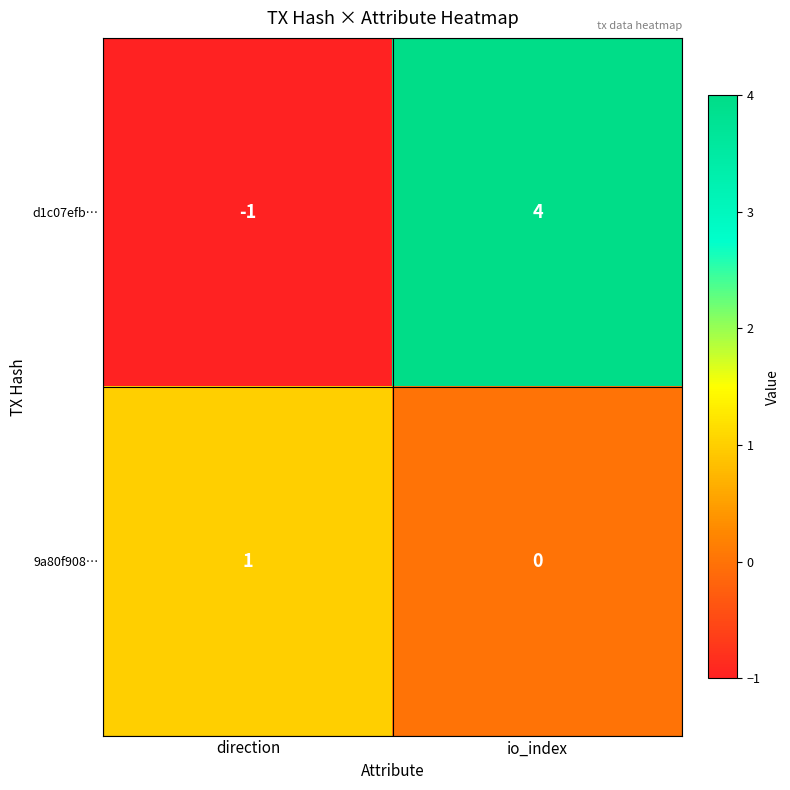

Reading left to right, what are all the values shown in this chart?

d1c07efb…: direction=-1	io_index=4
9a80f908…: direction=1	io_index=0